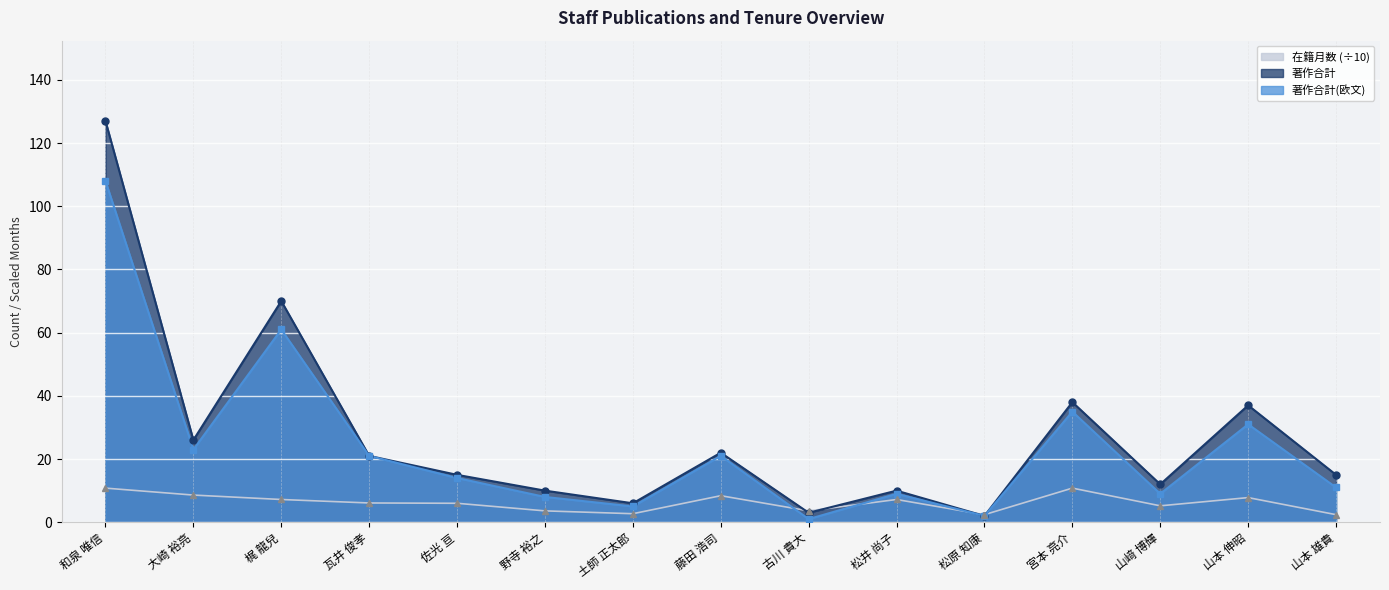

What is the total value across all series at 大崎 裕亮?

57.6